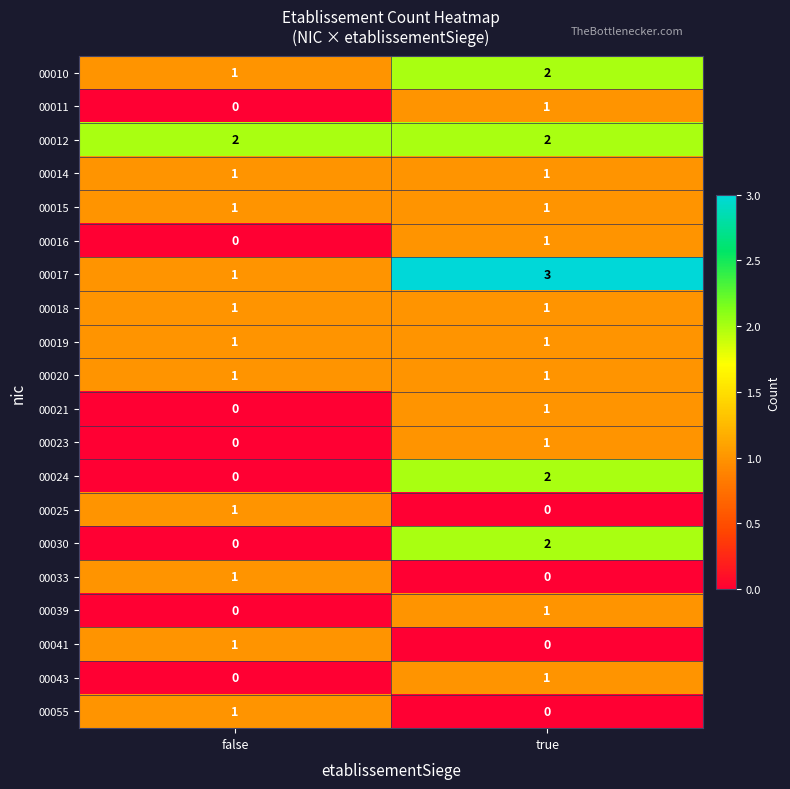

What is the difference between the highest and lowest values at true?

3